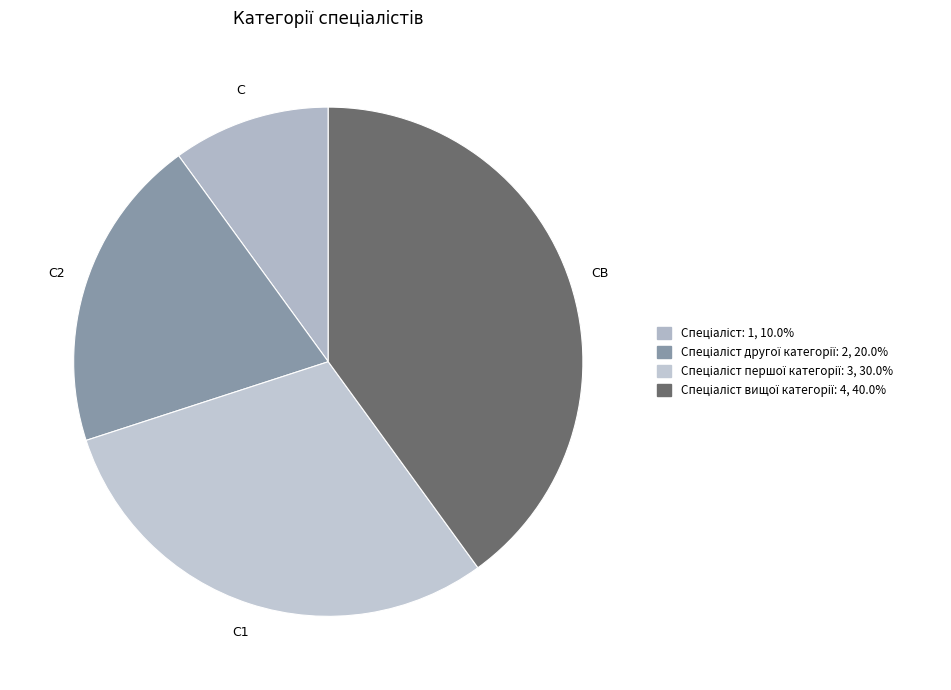

Which slice is the largest?

Спеціаліст вищої категорії